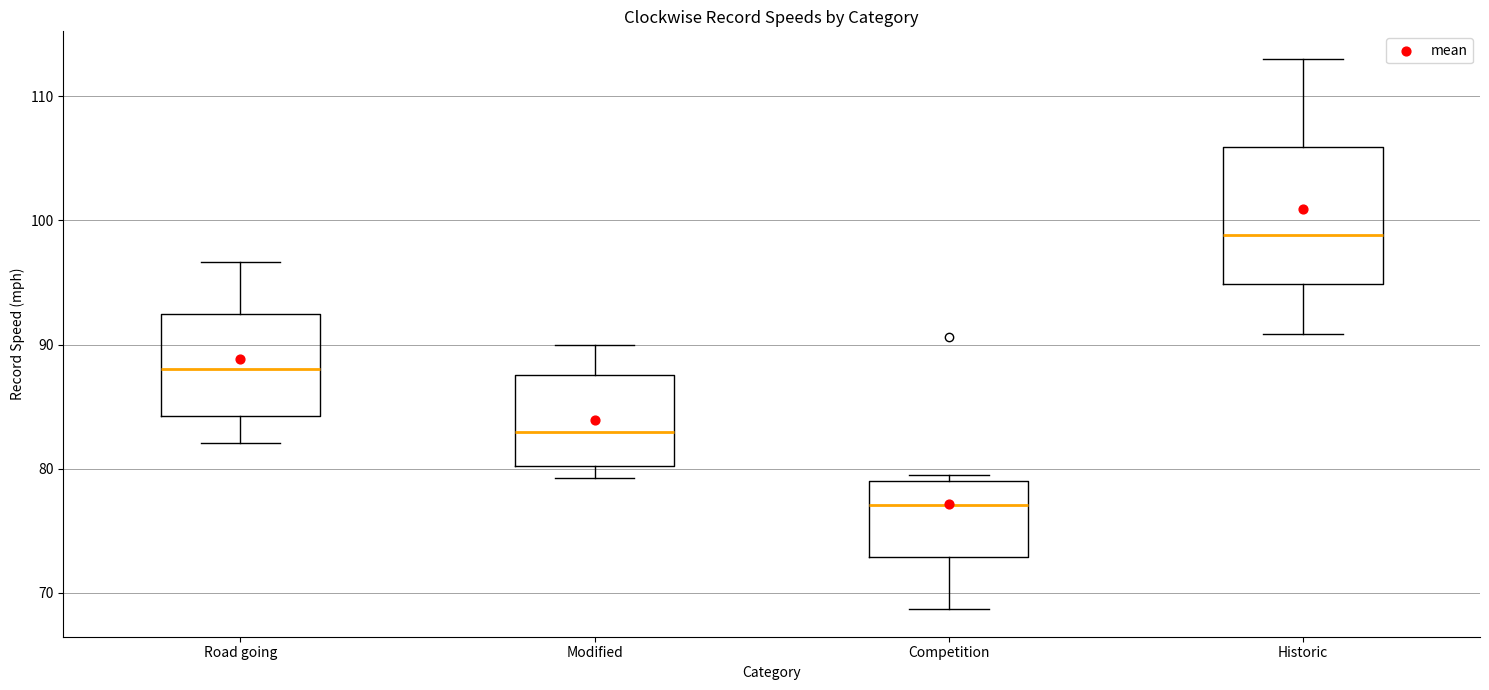

Reading left to right, transcribe this box plot: for each box, give where its median line is, the range the box spans, and where its two whiskers end, as read against the y-axis. The values are not printed on the chart, so give them approximately, as read against the axis.

Road going: median 88, box 84 to 92, whiskers 82 to 97
Modified: median 83, box 80 to 88, whiskers 79 to 90
Competition: median 77, box 73 to 79, whiskers 69 to 80
Historic: median 99, box 95 to 106, whiskers 91 to 113